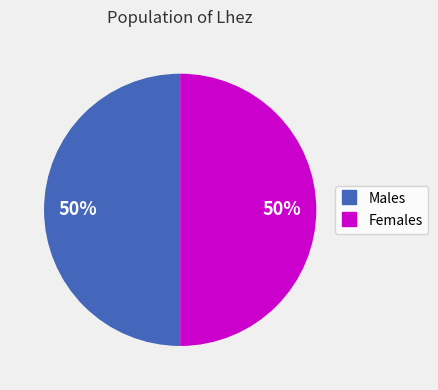

To the nearest percent, what is the average slice percentage?

50%